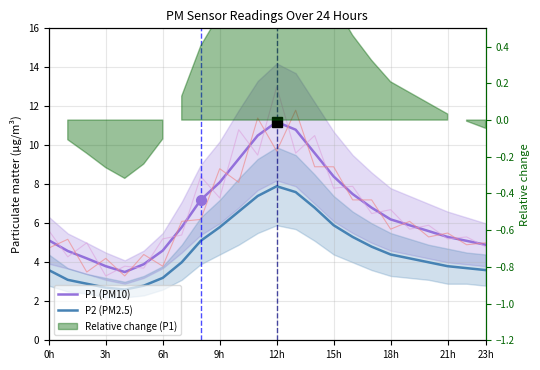

Where does the P1 (PM10) series first go above 5?

0h